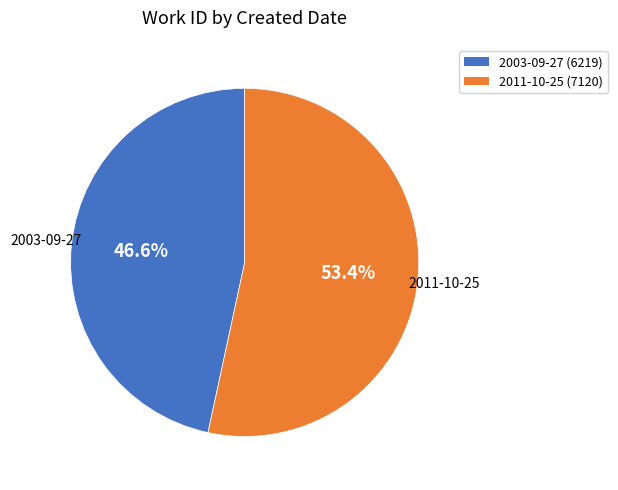

Count the number of slices in the pie.

2